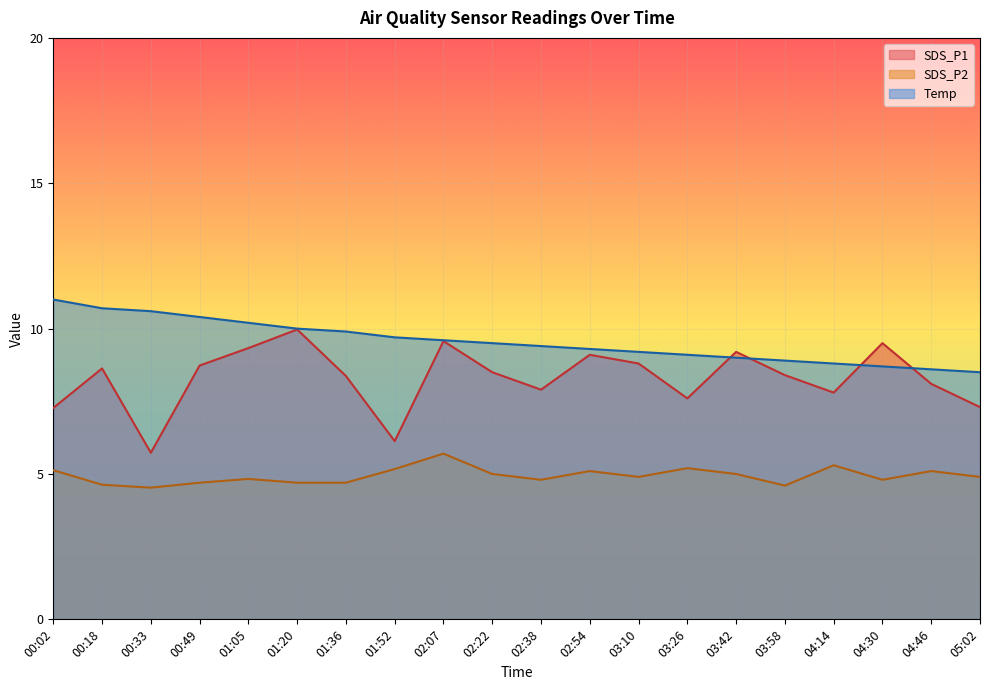

What is the difference between the maximum and minimum values in the Temp series?

2.5